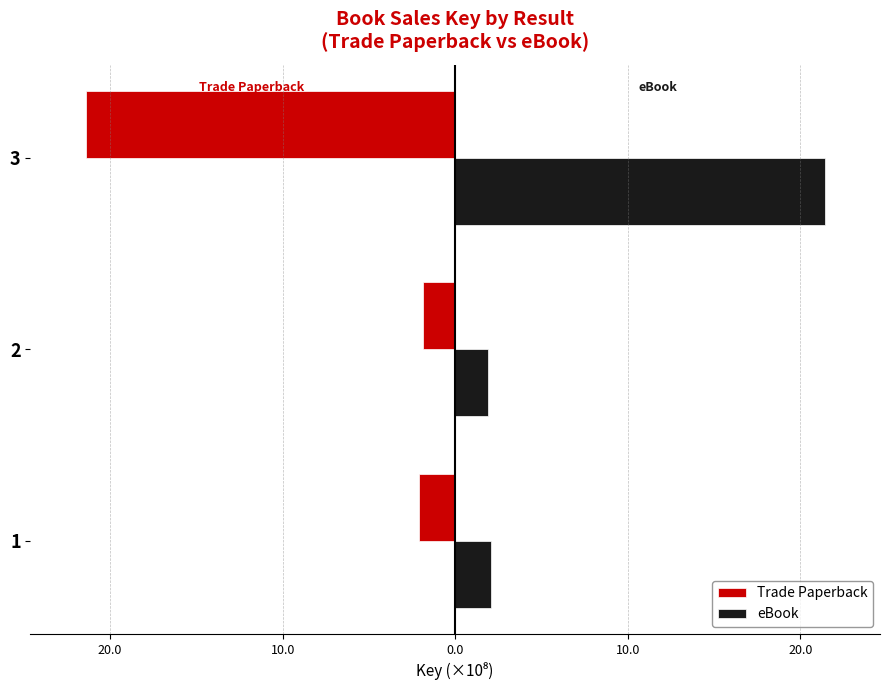

Which series has the largest range (max minus min)?

Trade Paperback